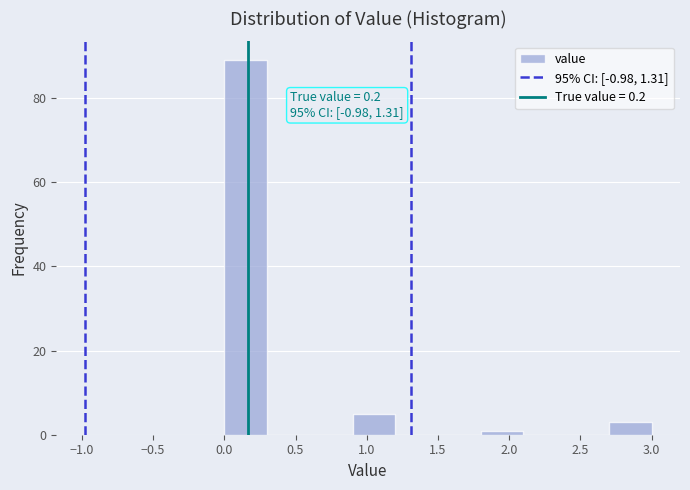

Which range on the x-axis has the tallest bar?

0.0 to 0.3